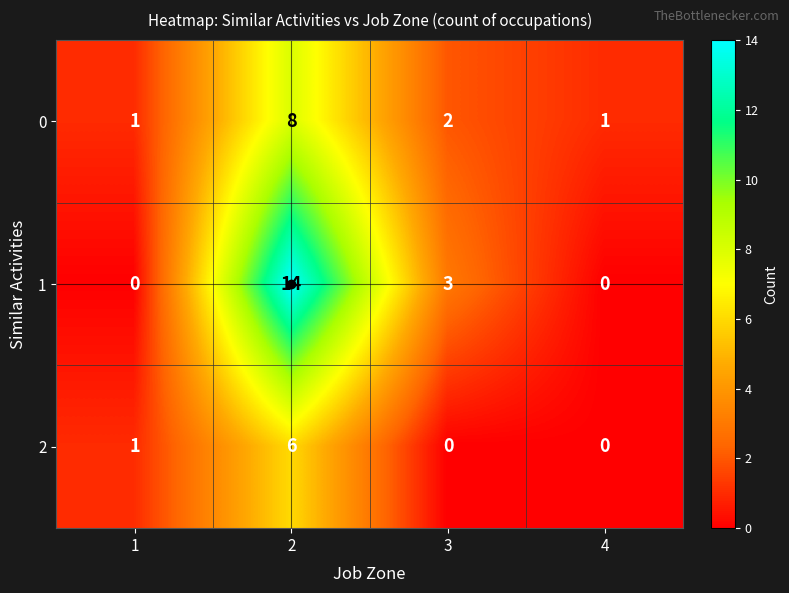

The value of 2 at 4 is -2. True or false?

False